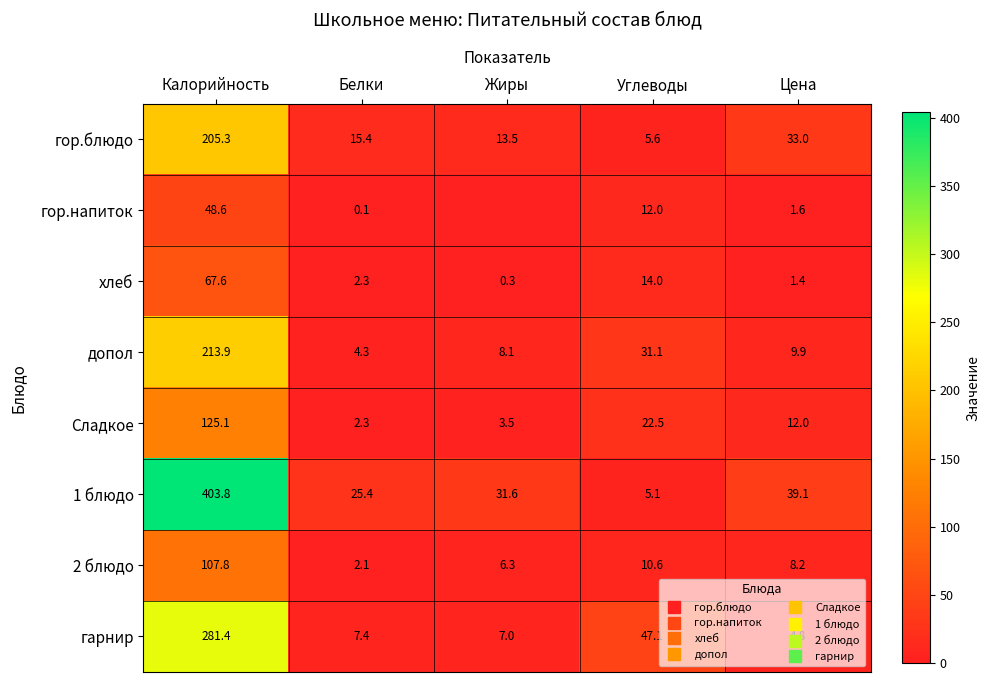

Rank the series at Углеводы from lowest to highest value.

1 блюдо, гор.блюдо, 2 блюдо, гор.напиток, хлеб, Сладкое, допол, гарнир